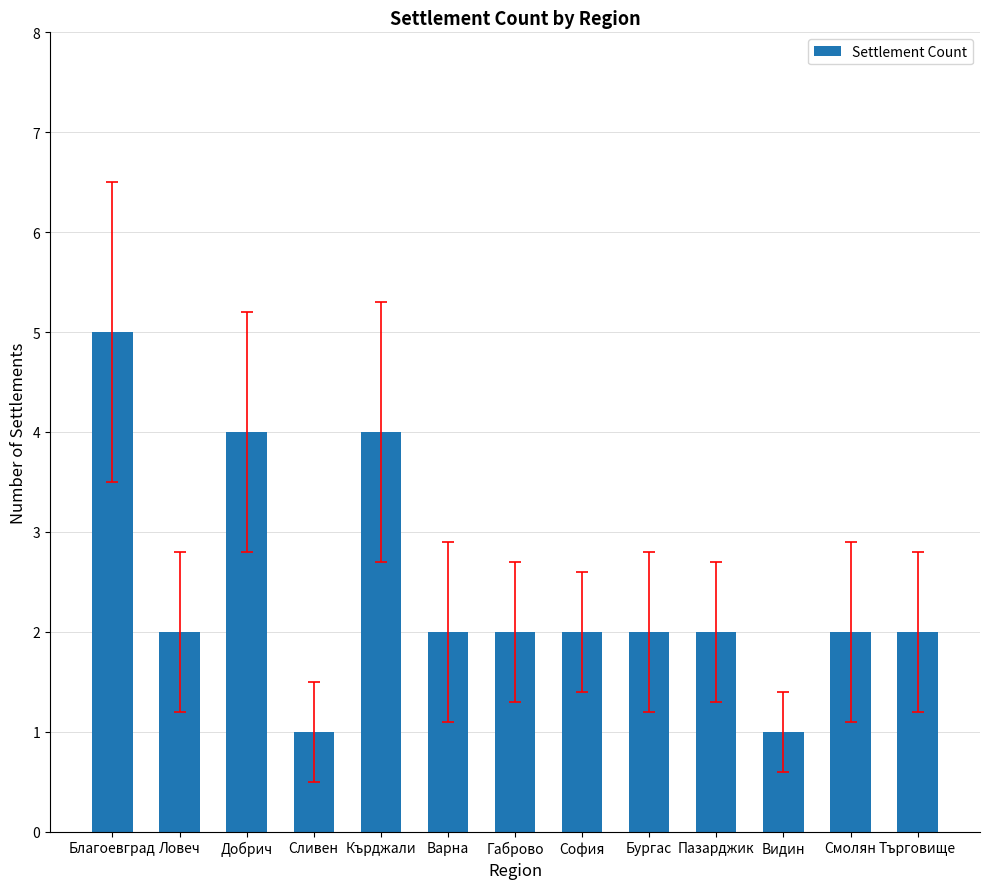

What is the sum of the values at Пазарджик and Сливен?

3